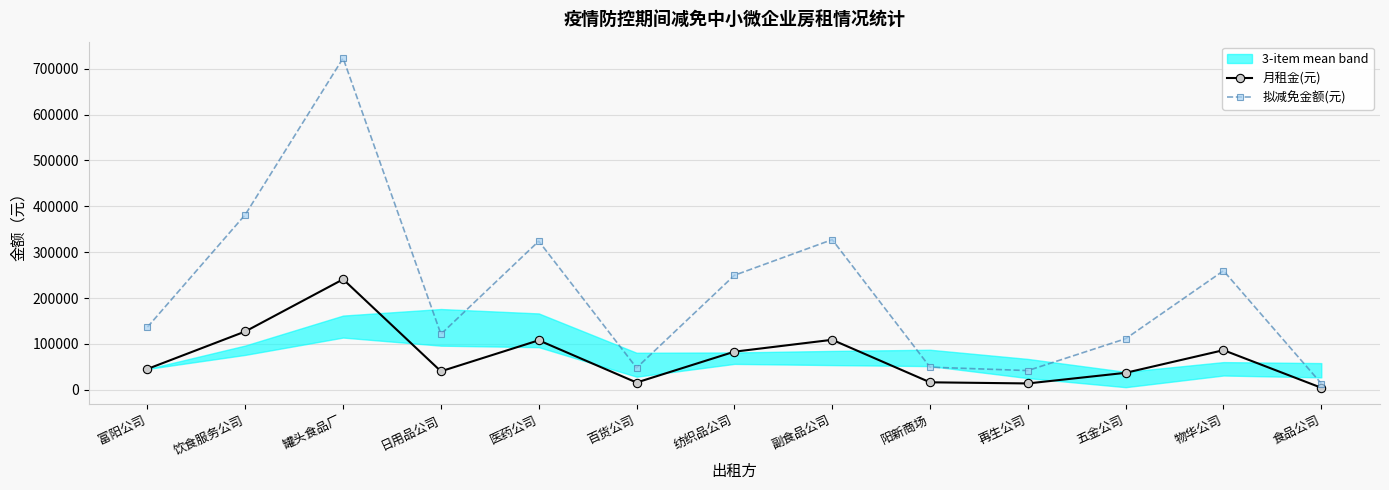

In 拟减免金额(元), how many points are higher than both neighbors (excluding endpoints)?

4